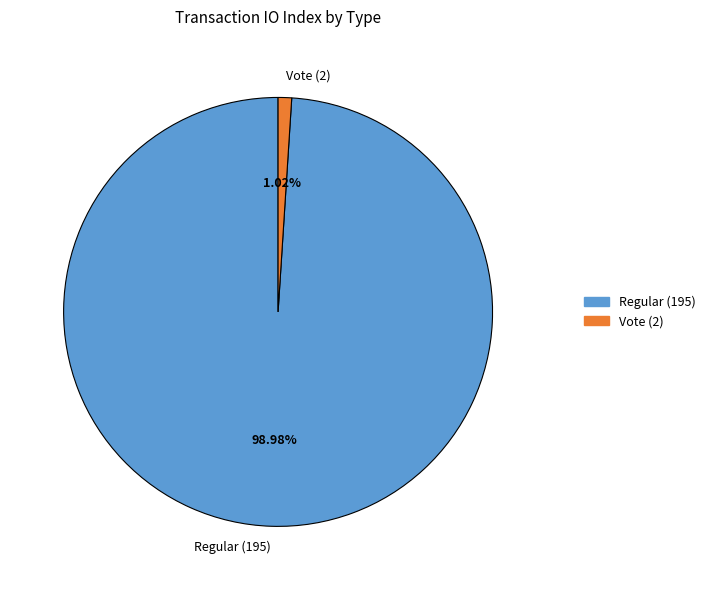

To the nearest percent, what is the average slice percentage?

50%